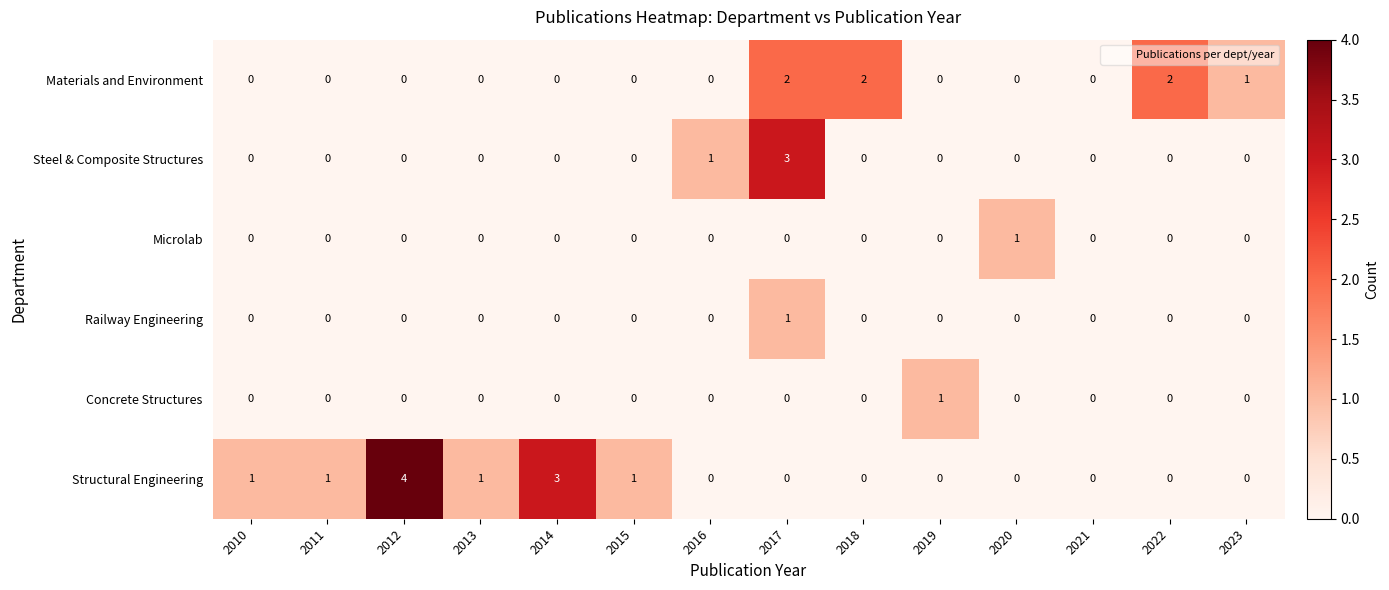

Which series has the largest total across all categories?

Structural Engineering